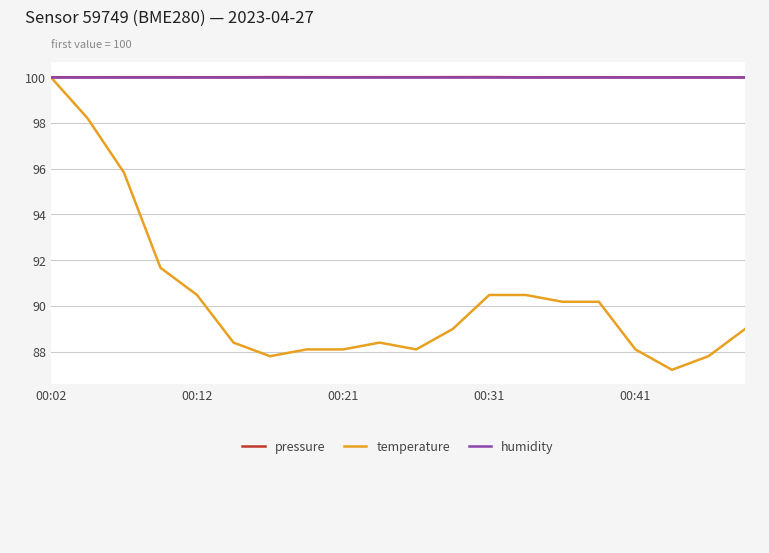

What is the lowest value of the temperature series?

87.2